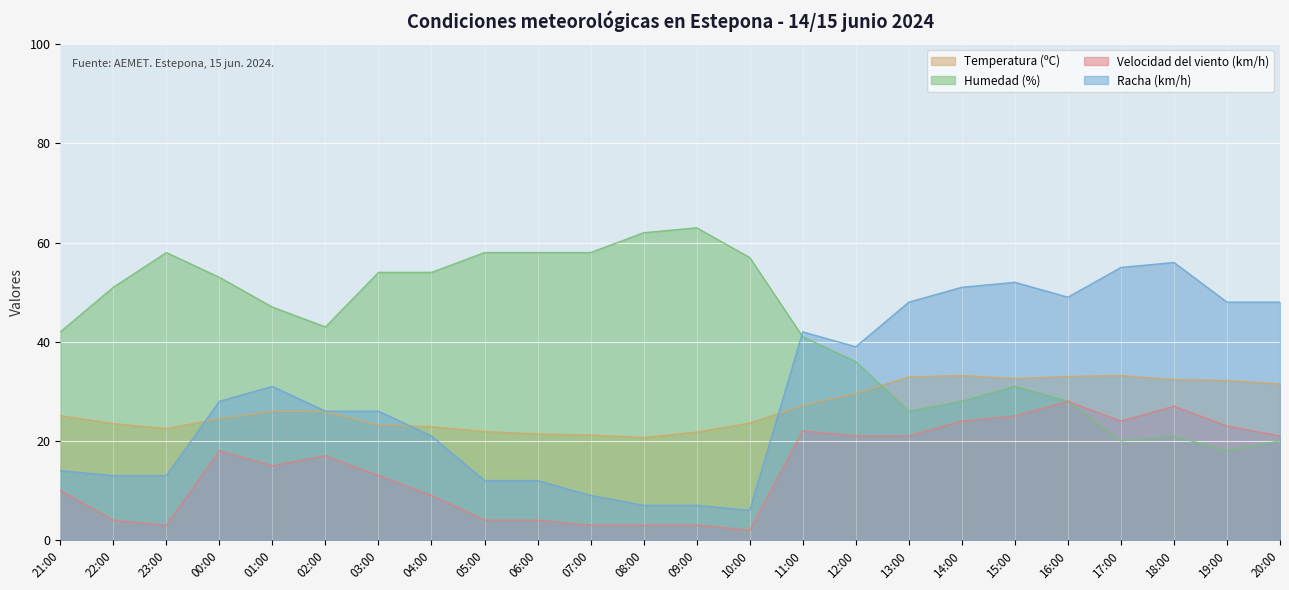

What is the average value of the Temperatura (ºC) series?

26.8